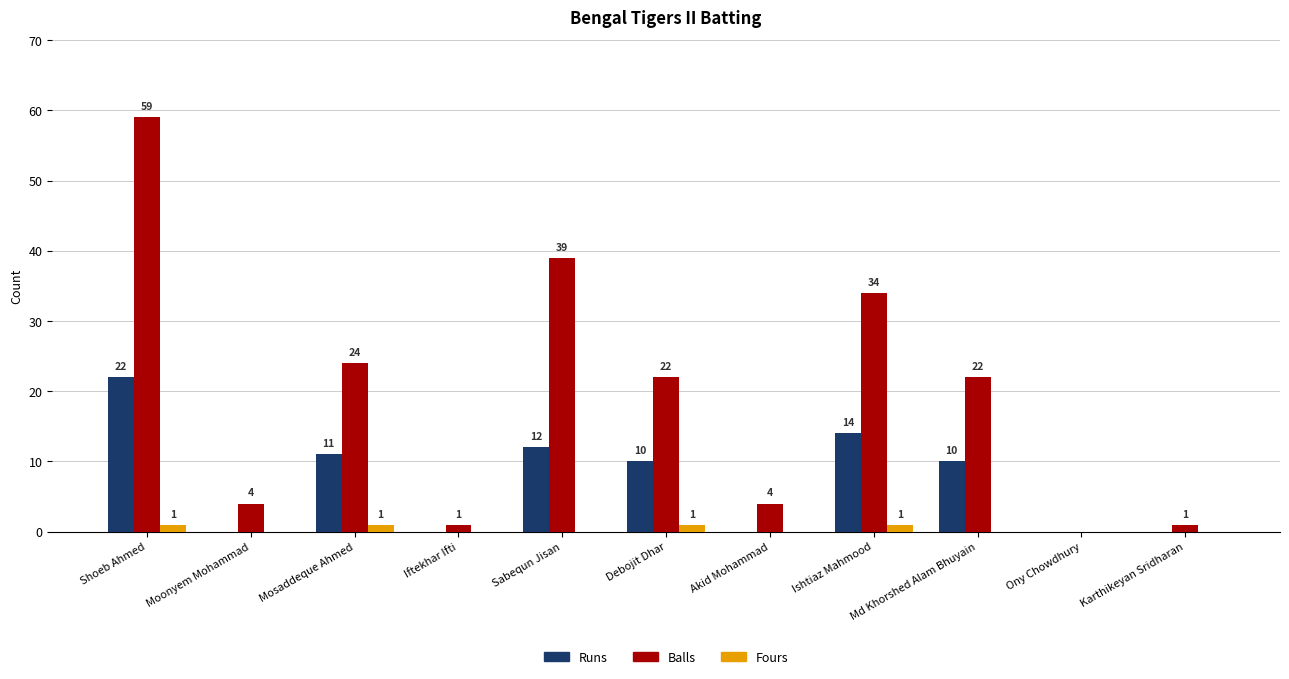

Are the bars grouped side by side (vs. stacked)?

Yes